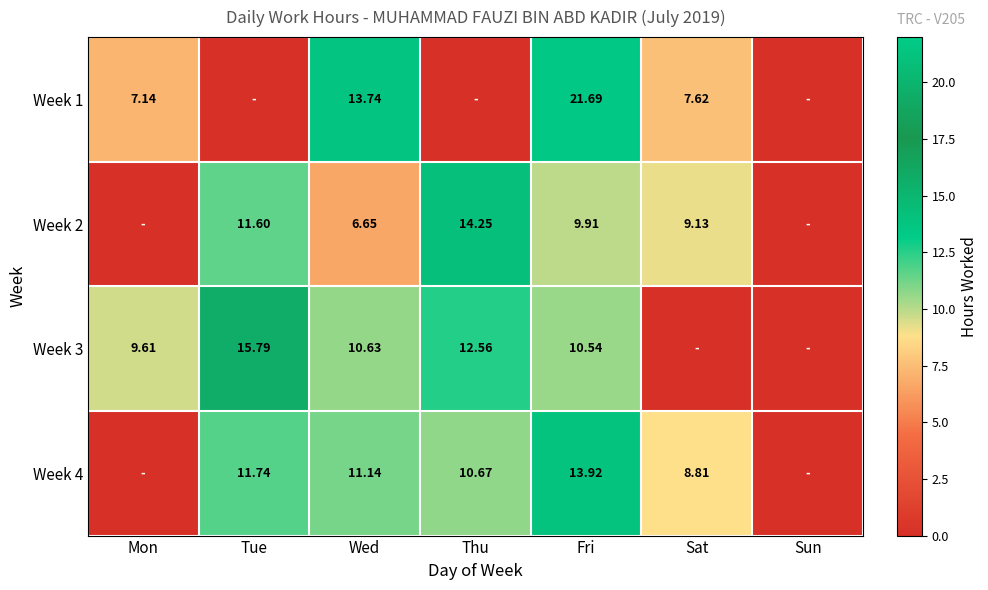

What is the difference between the Week 3 values at Sat and Tue?

15.8